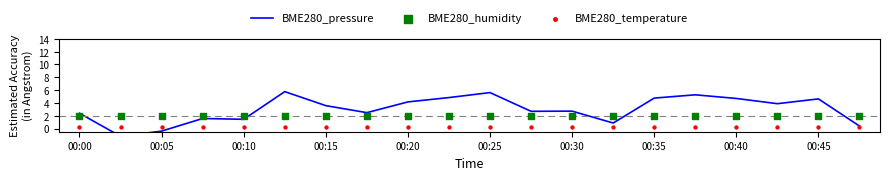

Which series reaches the minimum Y coordinate?

BME280_pressure